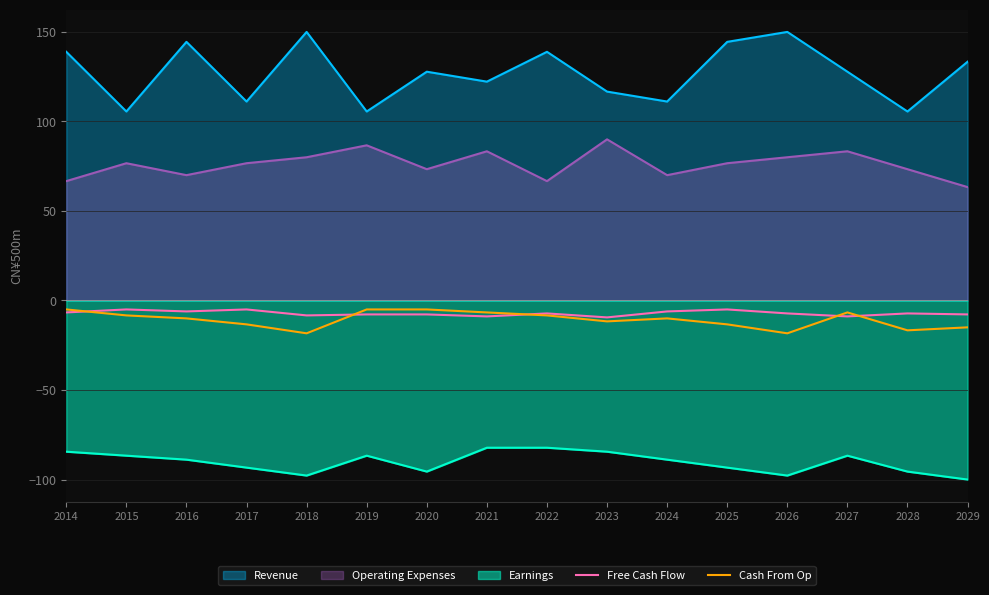

How many intersections are there between Cash From Op and Free Cash Flow?

5